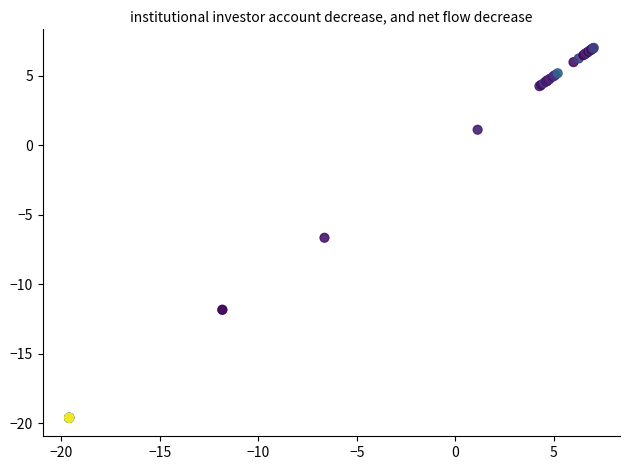

What Y value in the scatter plot is closest to -6?

-6.6